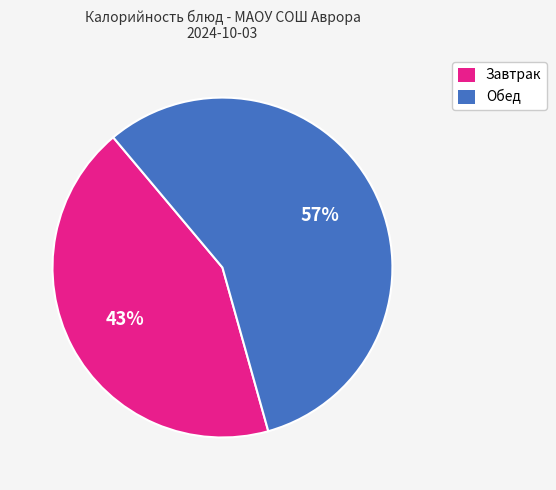

Is there a majority slice in this chart?

Yes